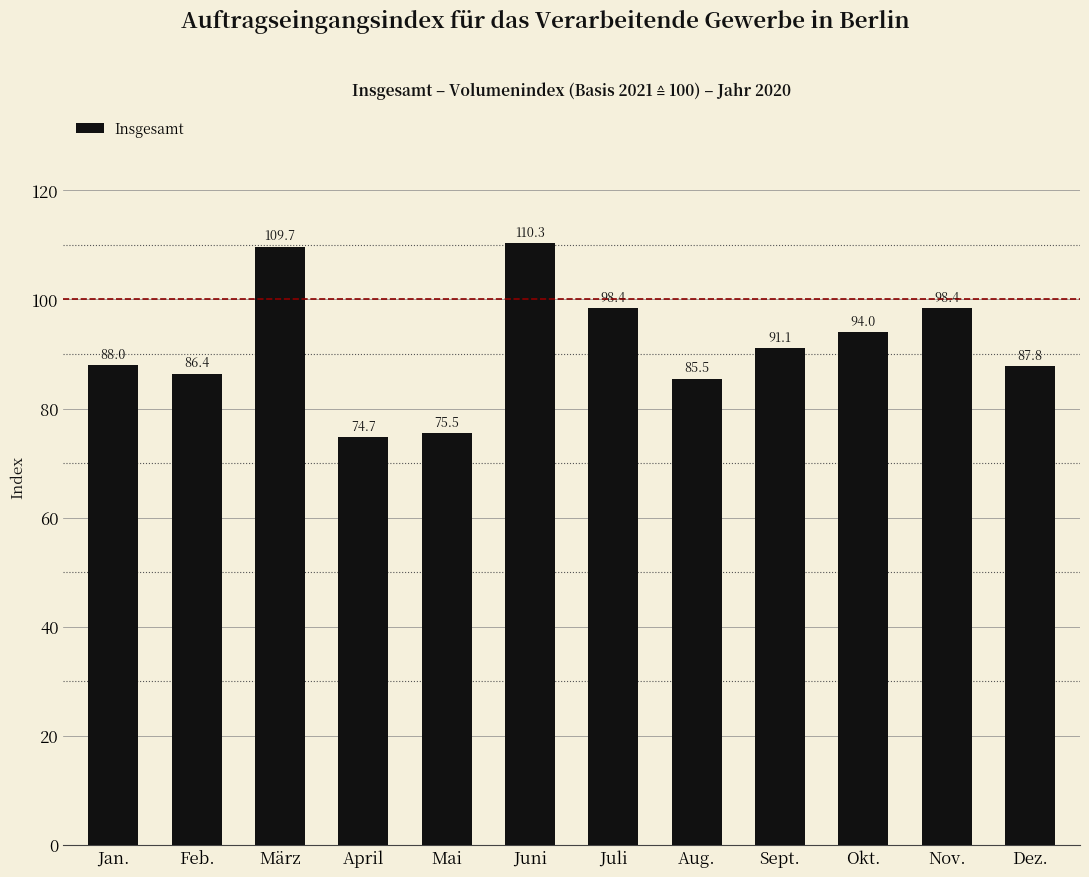

Which label corresponds to the largest value in the chart?

Juni